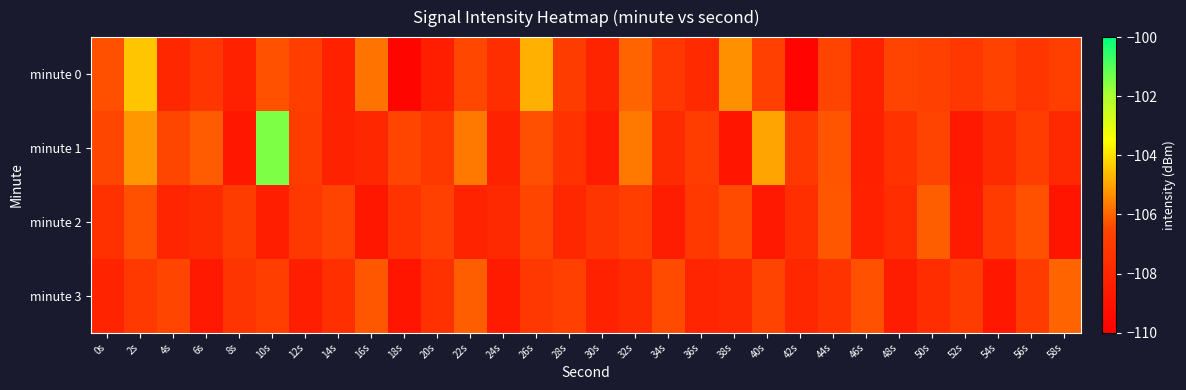

Count the number of categories in the chart.

30